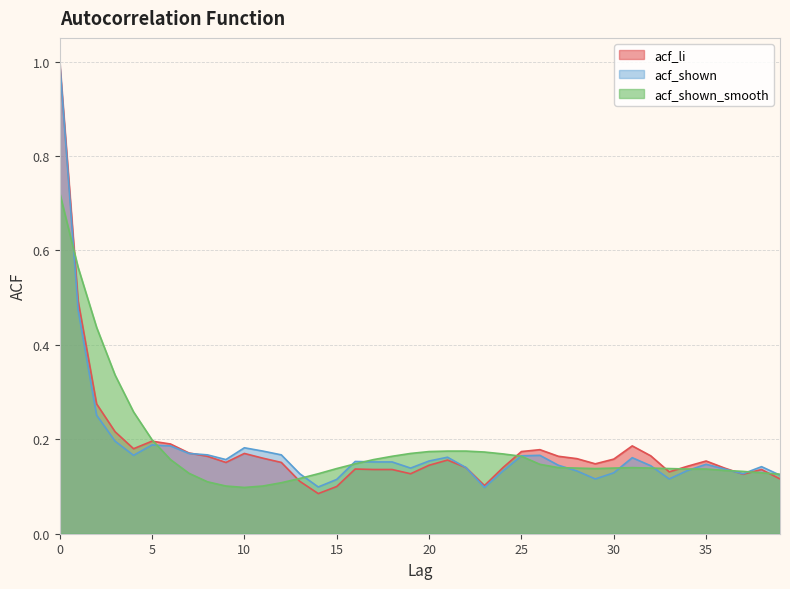

What is the total value across all series at 39?

0.4